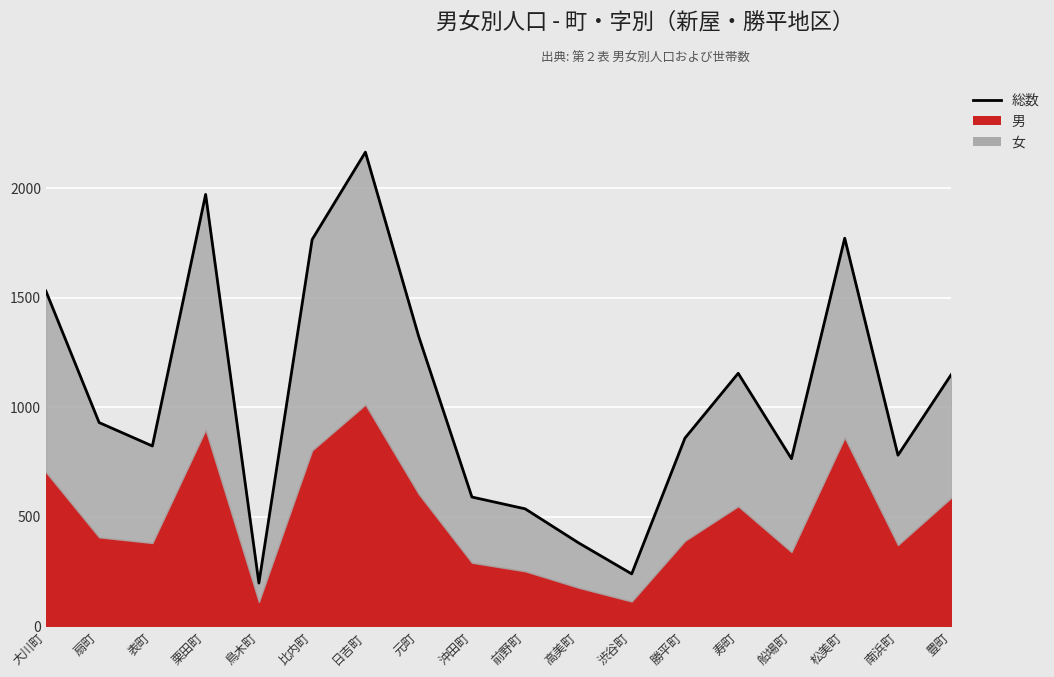

True or false: the data shows 1156 at 寿町.

True